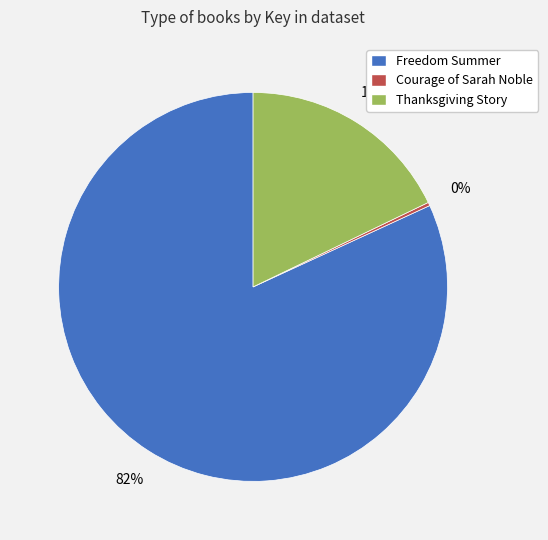

Is it true that Freedom Summer is 82% of the pie?

True